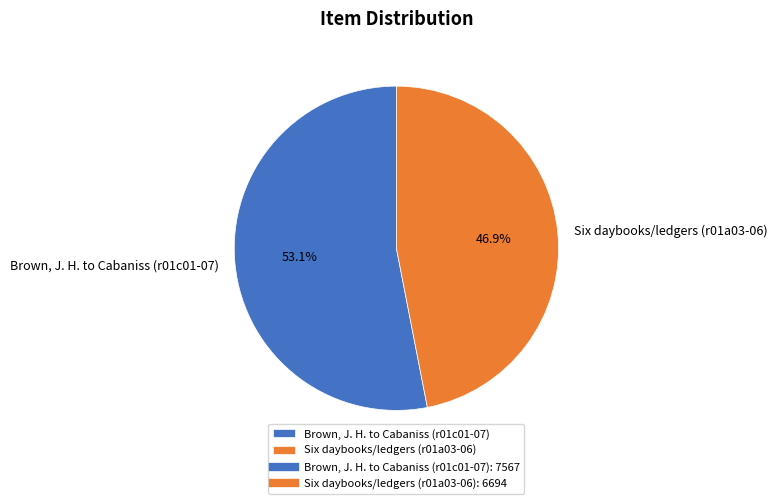

What percentage is NOT represented by Brown, J. H. to Cabaniss (r01c01-07)?

46.9%